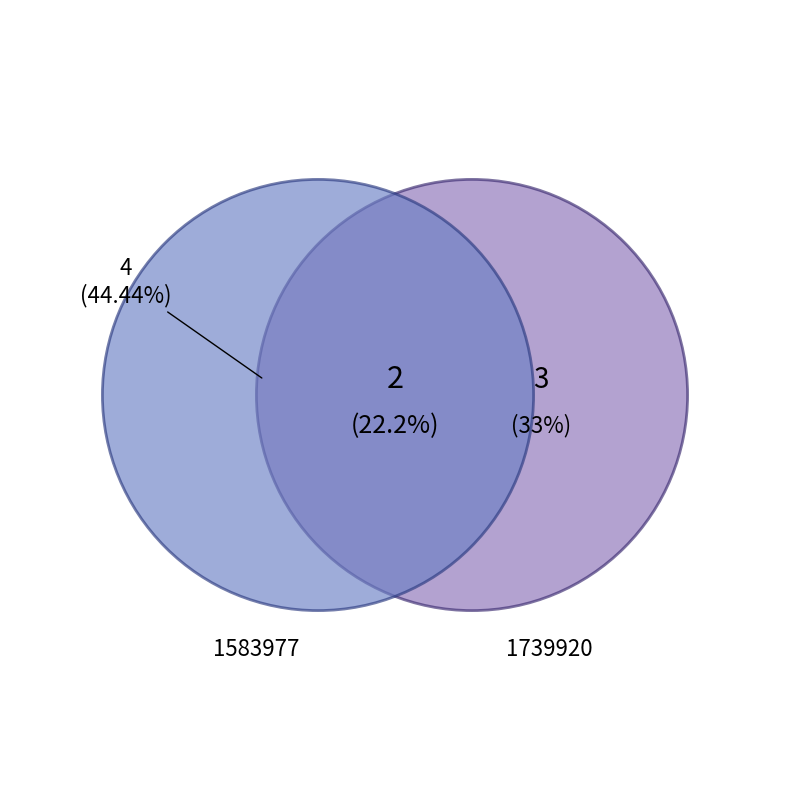

Is there a majority slice in this chart?

No